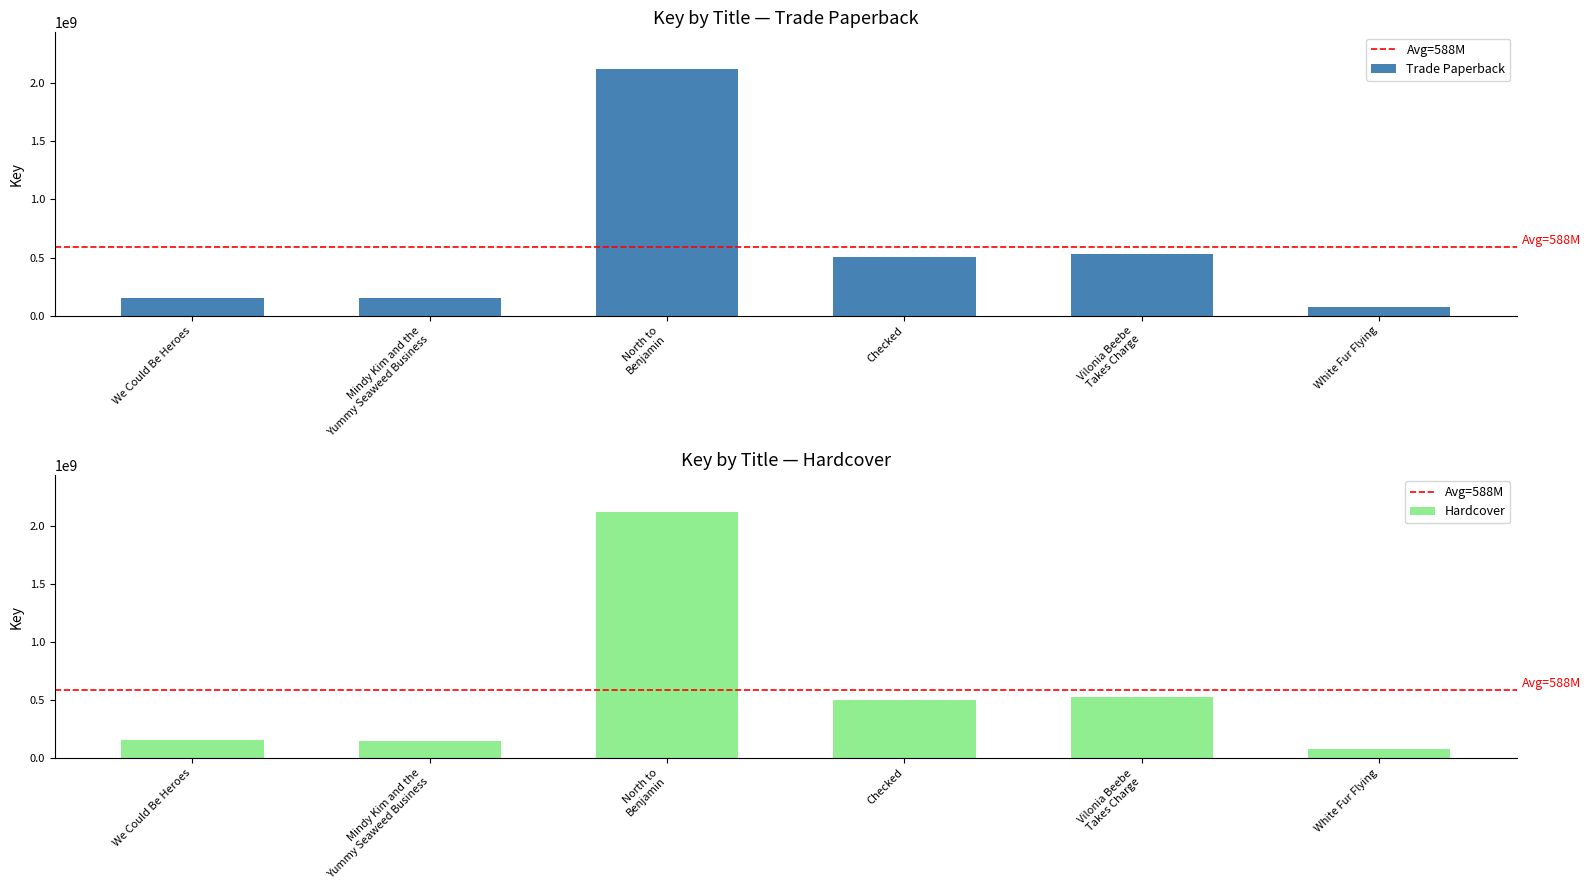

Read the Hardcover value at Vilonia Beebe
Takes Charge.

526745553